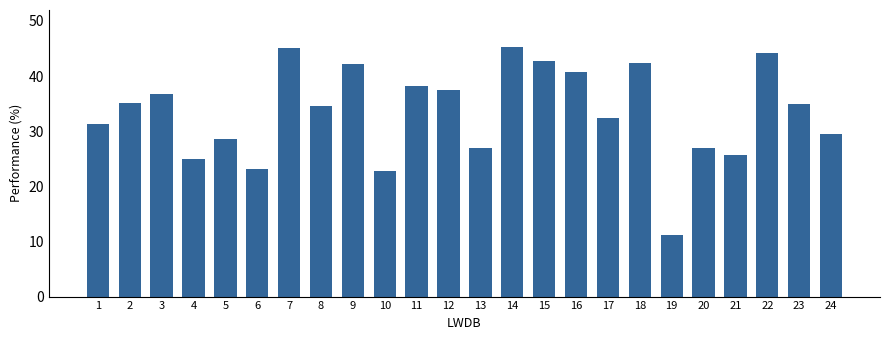

What is the sum of all values?

802.6